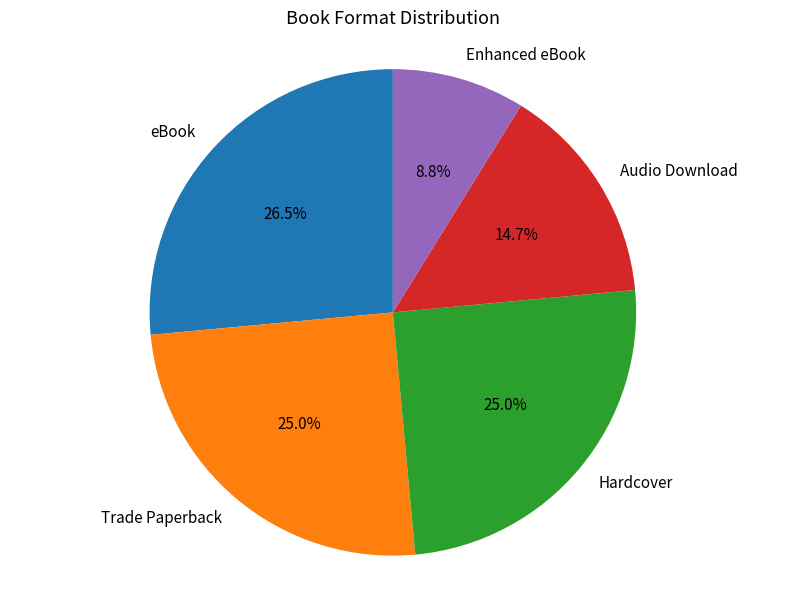

Is Hardcover the majority of the pie?

No